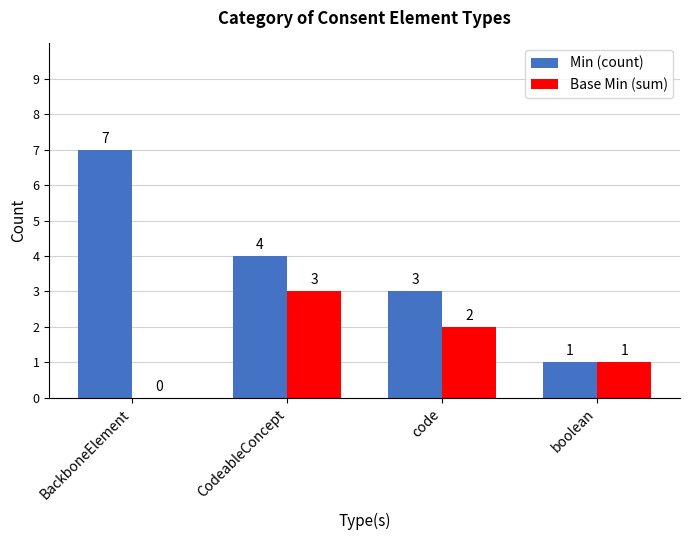

What is the sum of all Min (count) values?

15